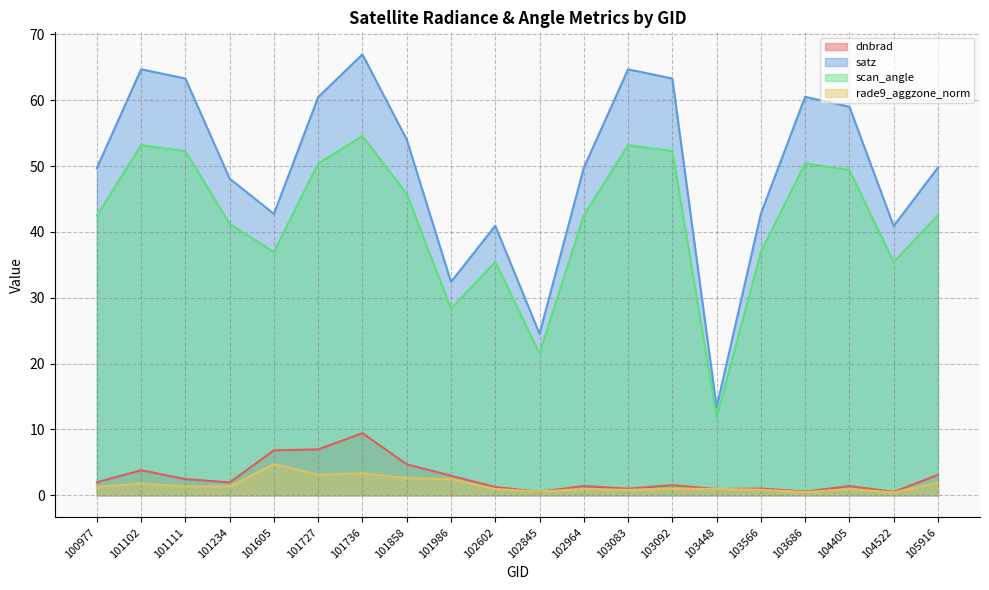

How many lines are shown in the chart?

4